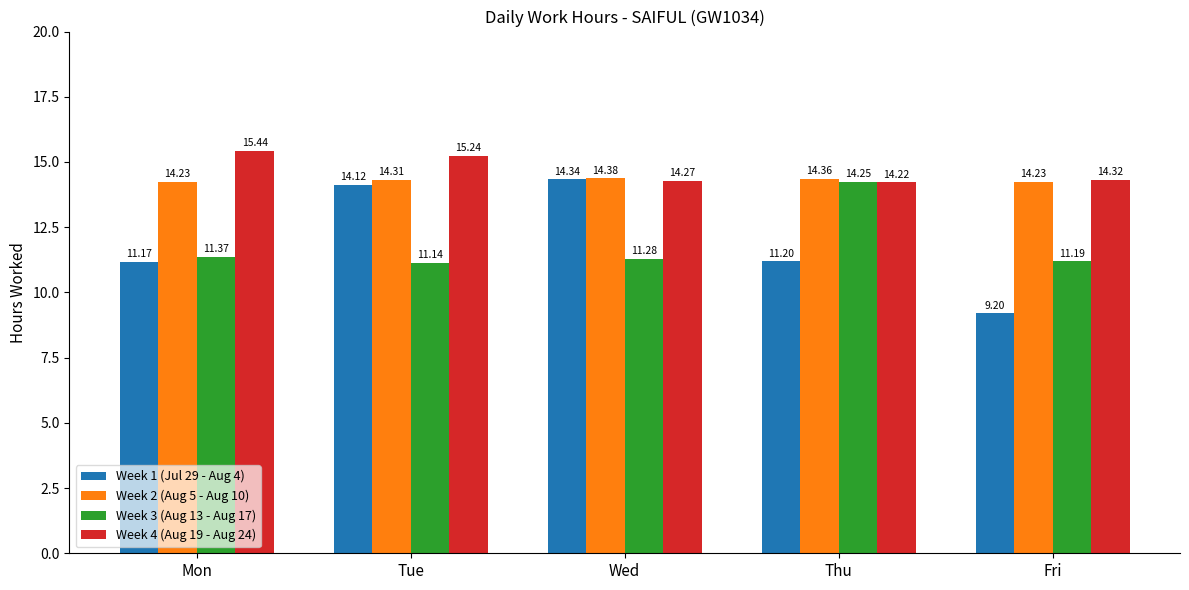

Rank the series at Wed from lowest to highest value.

Week 3 (Aug 13 - Aug 17), Week 4 (Aug 19 - Aug 24), Week 1 (Jul 29 - Aug 4), Week 2 (Aug 5 - Aug 10)